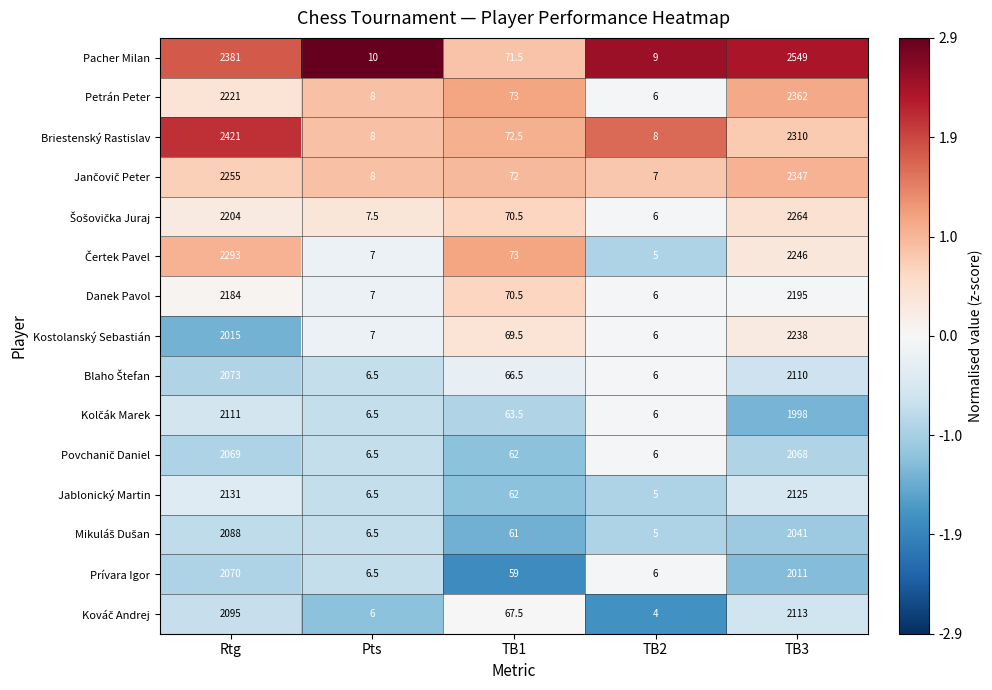

What is the average value of the Prívara Igor series?

830.5